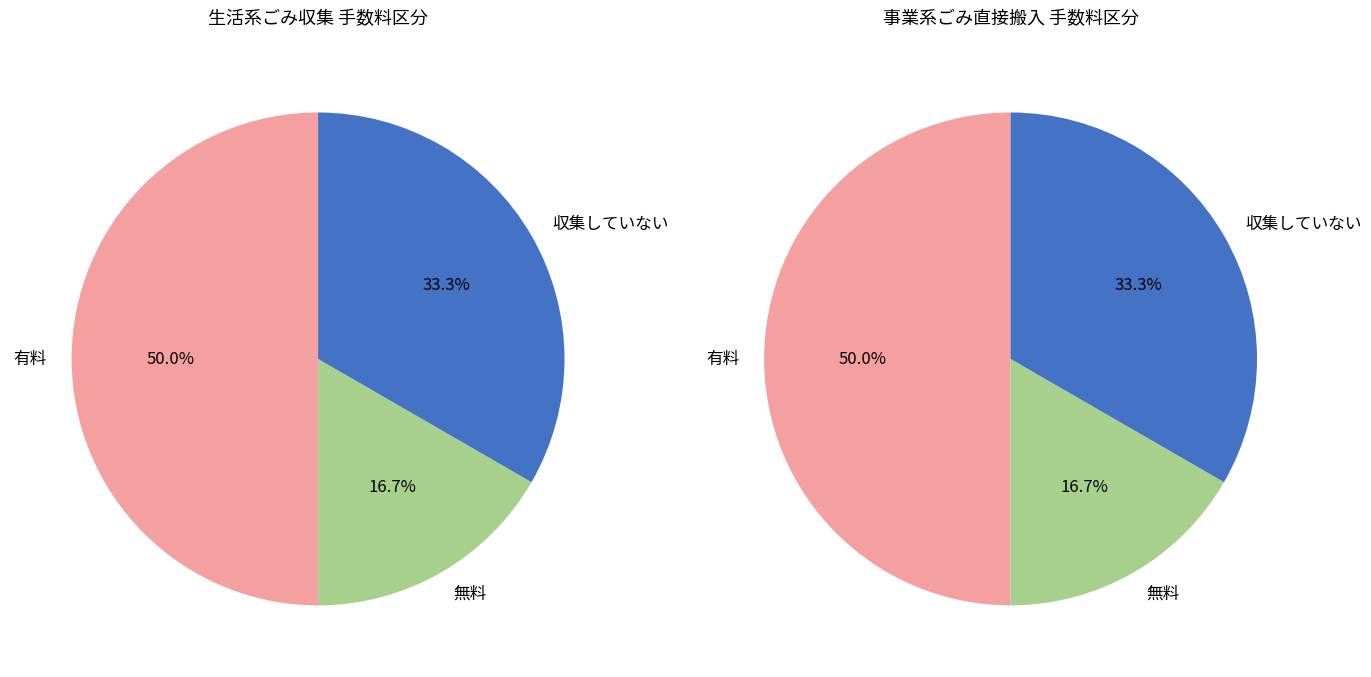

Is 3 the majority of the pie?

No